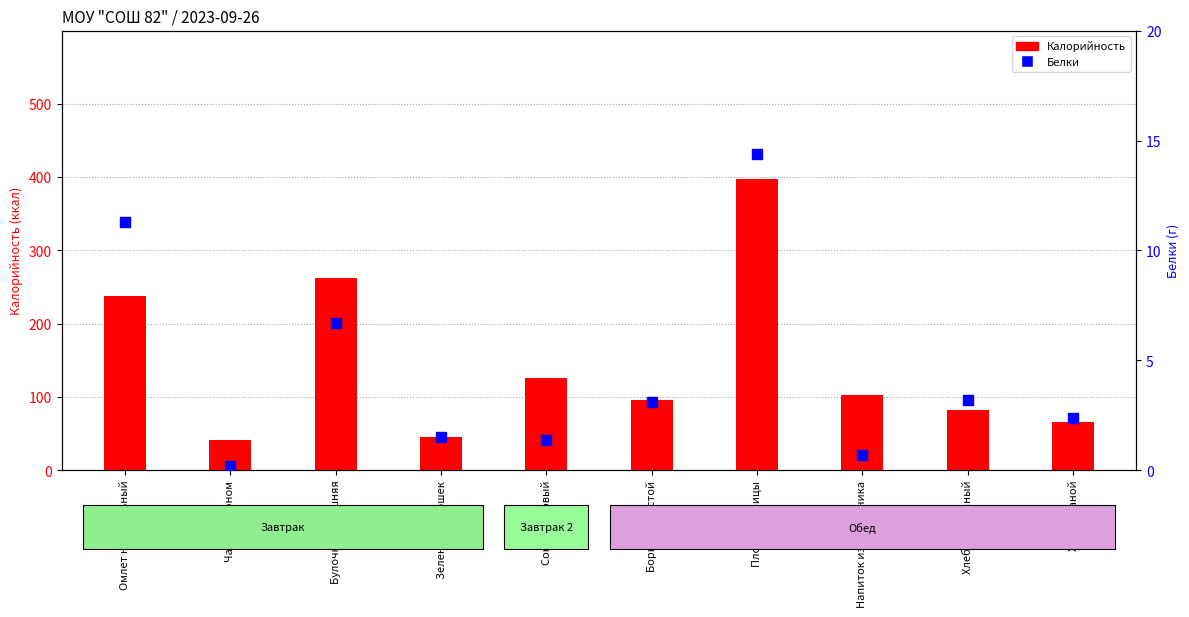

At how many categories does at least one series exceed 243?

2